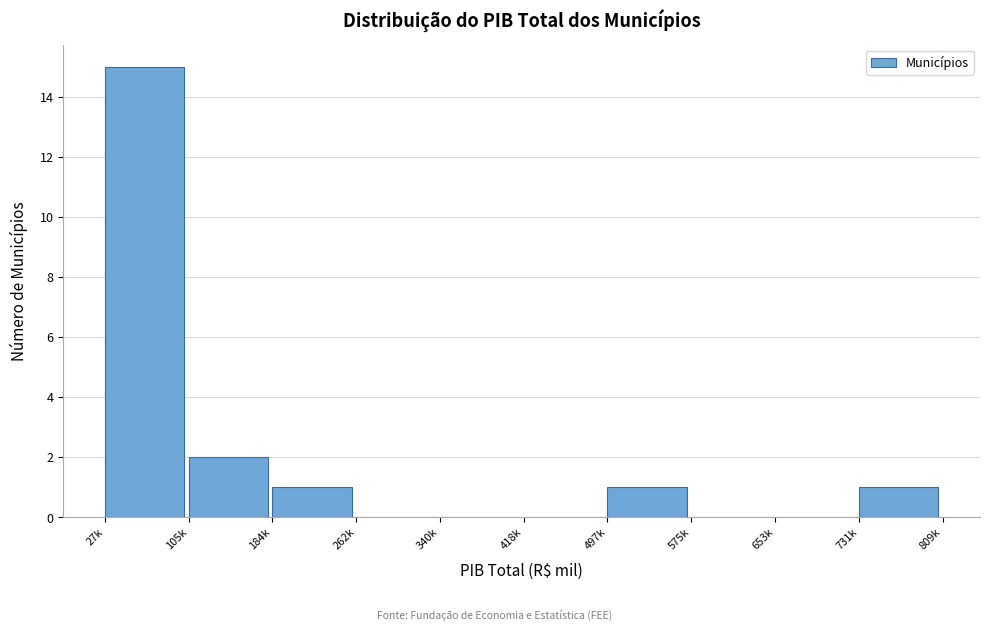

Reading left to right, list all the values displayed in this chart.

27k=15	105k=2	184k=1	262k=0	340k=0	418k=0	497k=1	575k=0	653k=0	731k=1